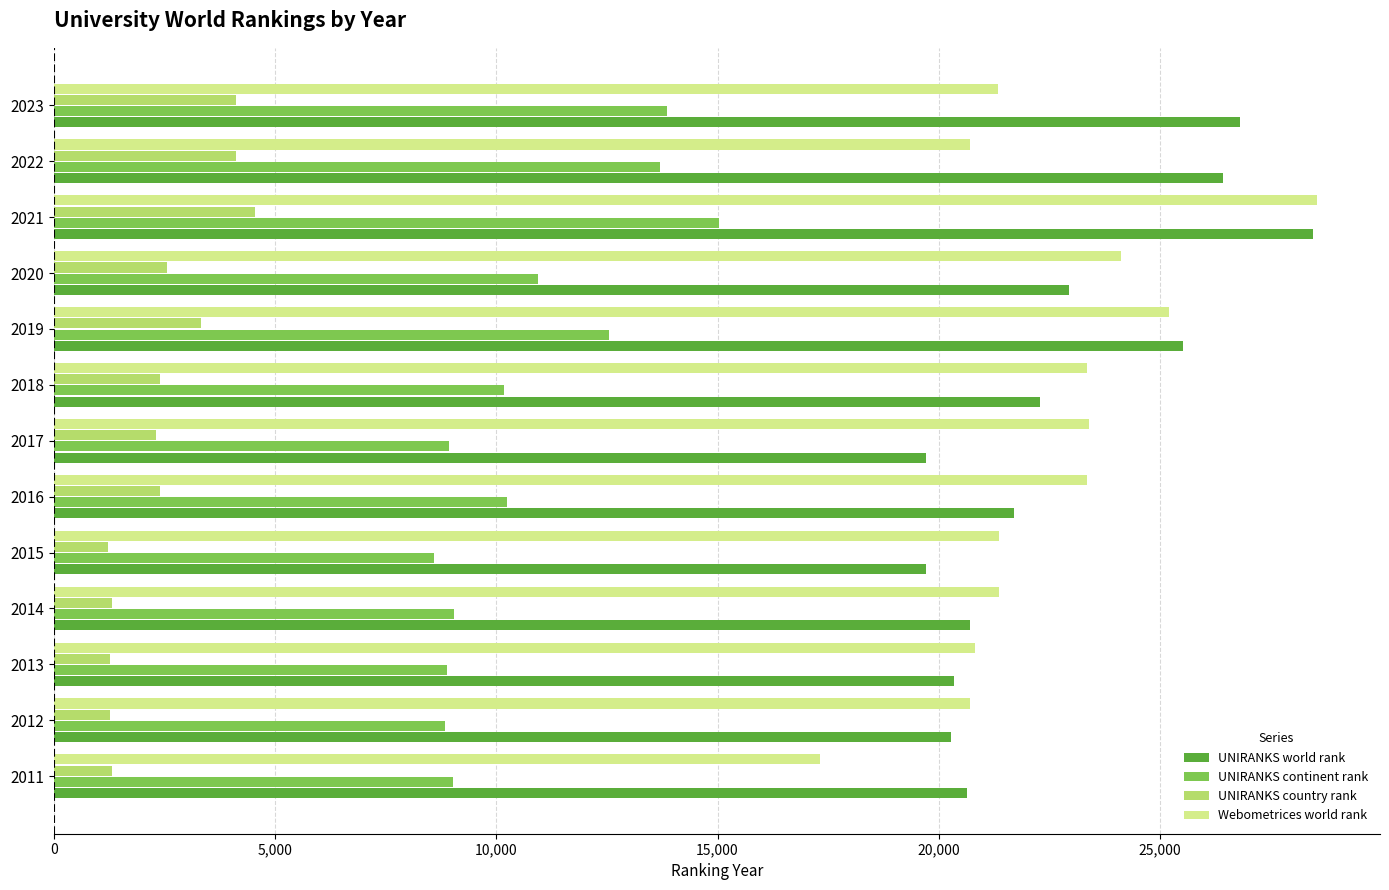

At which category is the sum across all series the highest?

2021